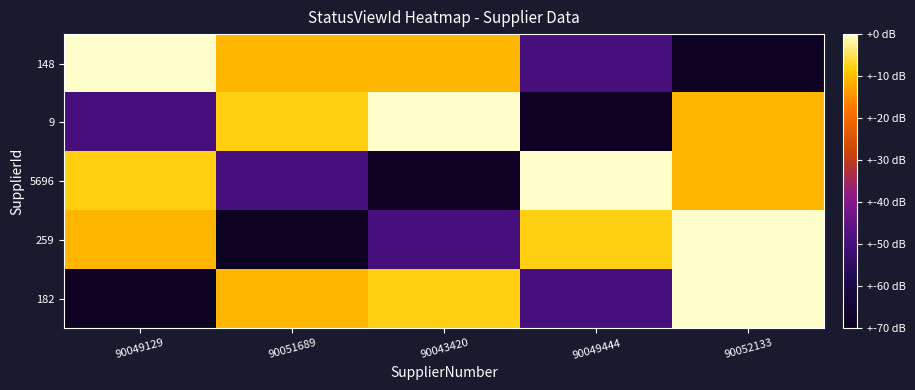

Which series changed the most between 90049129 and 90052133?

182